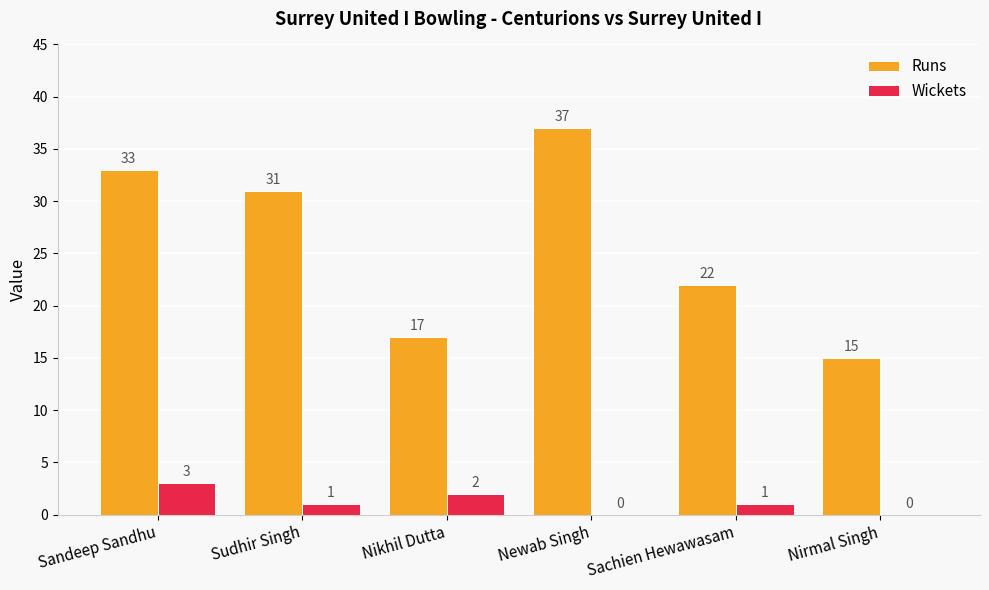

Where is Runs nearest to the value 26?

Sachien Hewawasam